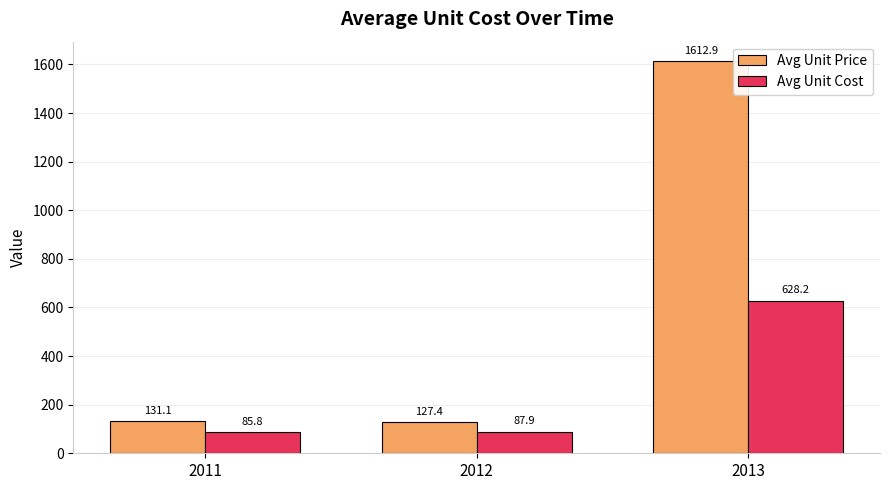

What is the total value across all series at 2011?

216.9